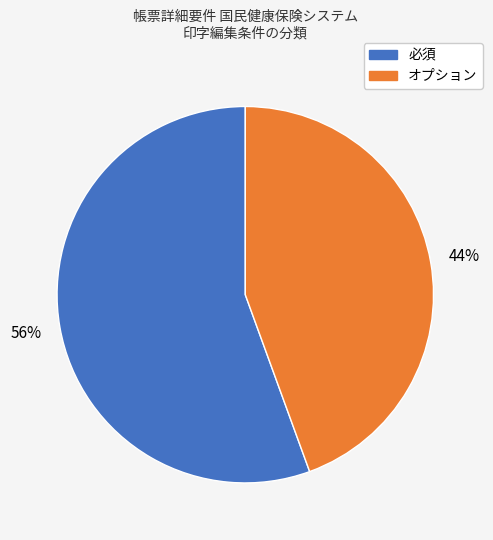

What percentage is the 必須 slice, to the nearest percent?

56%